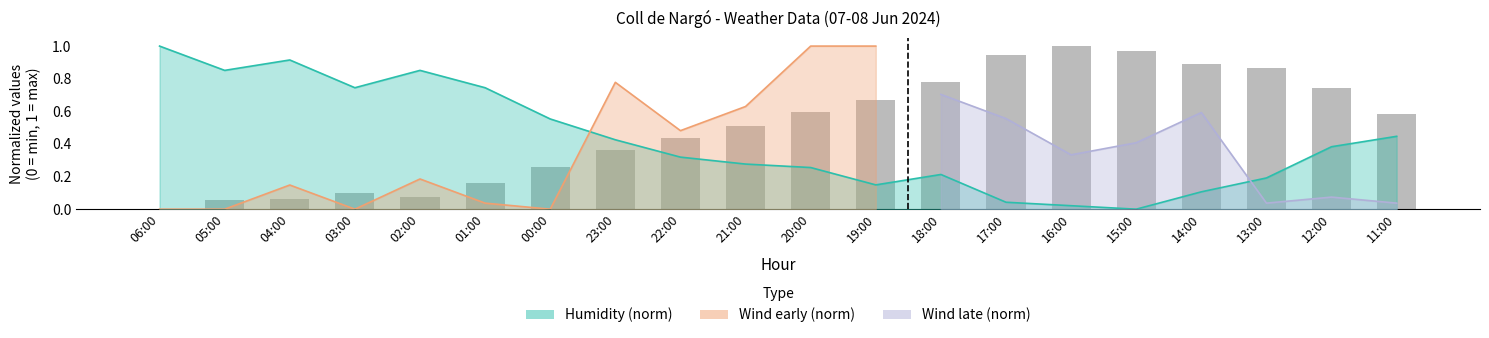

What is the approximate value at 20:00?

0.6